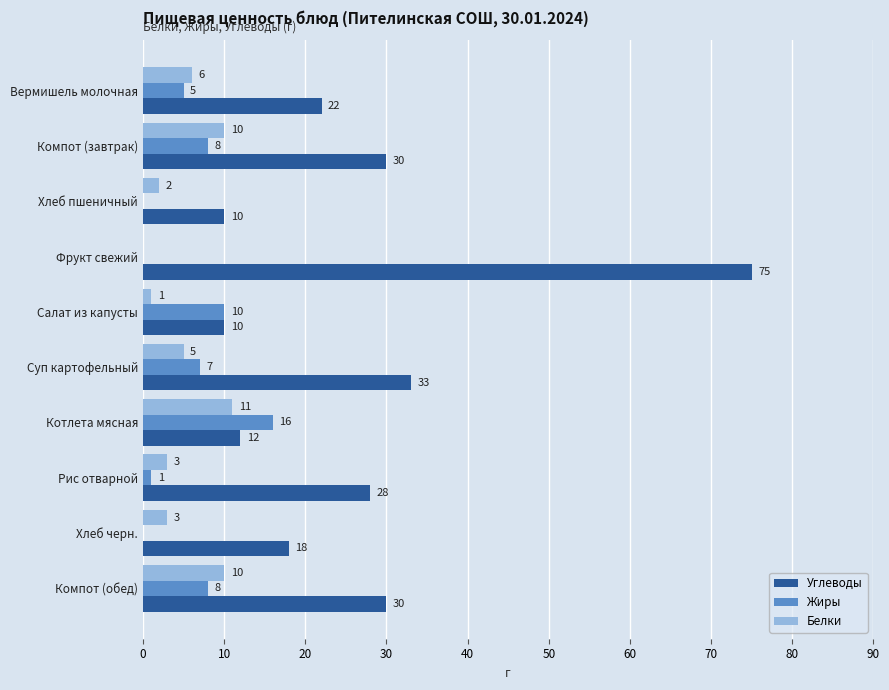

What are all the series names shown in the legend?

Углеводы, Жиры, Белки